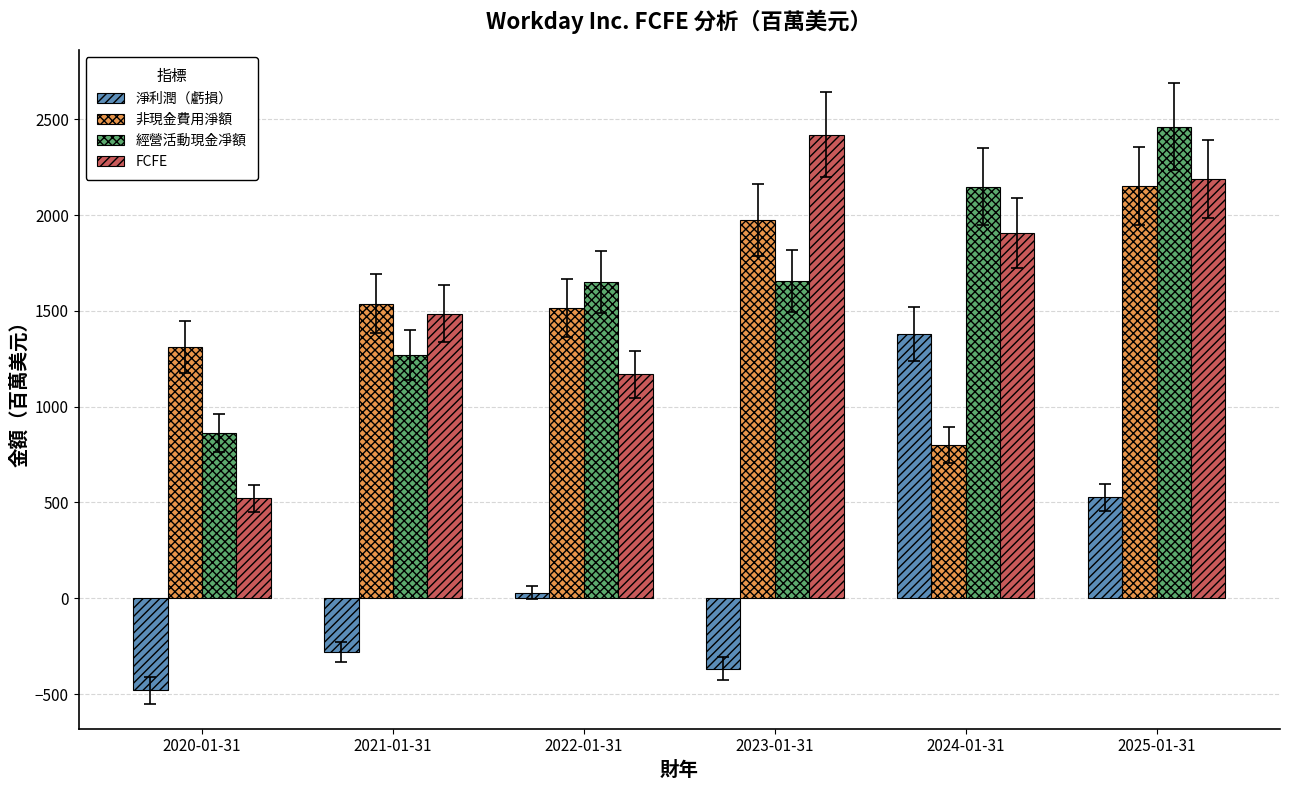

At 2023-01-31, list the series in order from largest to smallest.

FCFE, 非現金費用淨額, 經營活動現金凈額, 淨利潤（虧損）